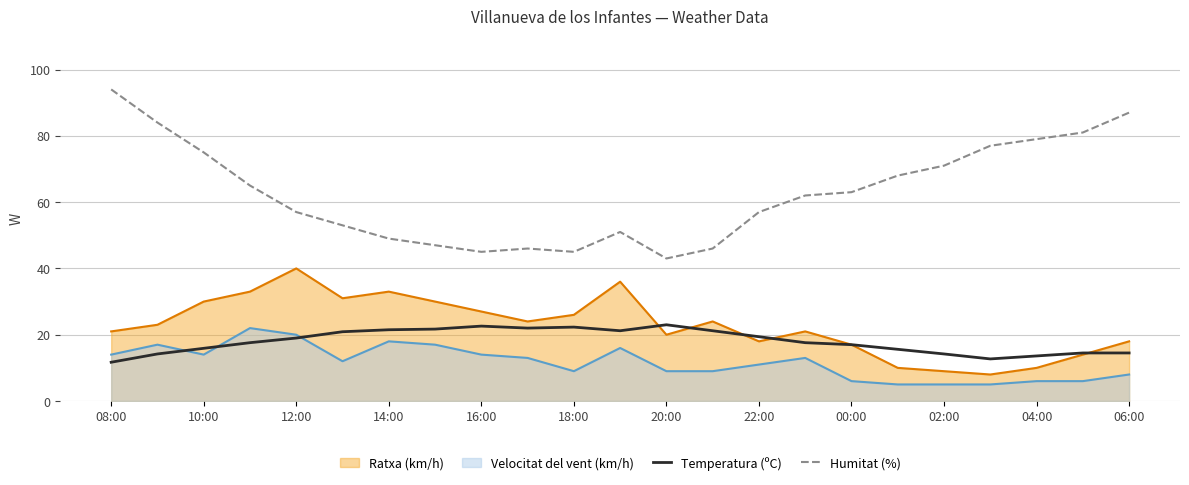

Which series has the largest total across all categories?

Humitat (%)